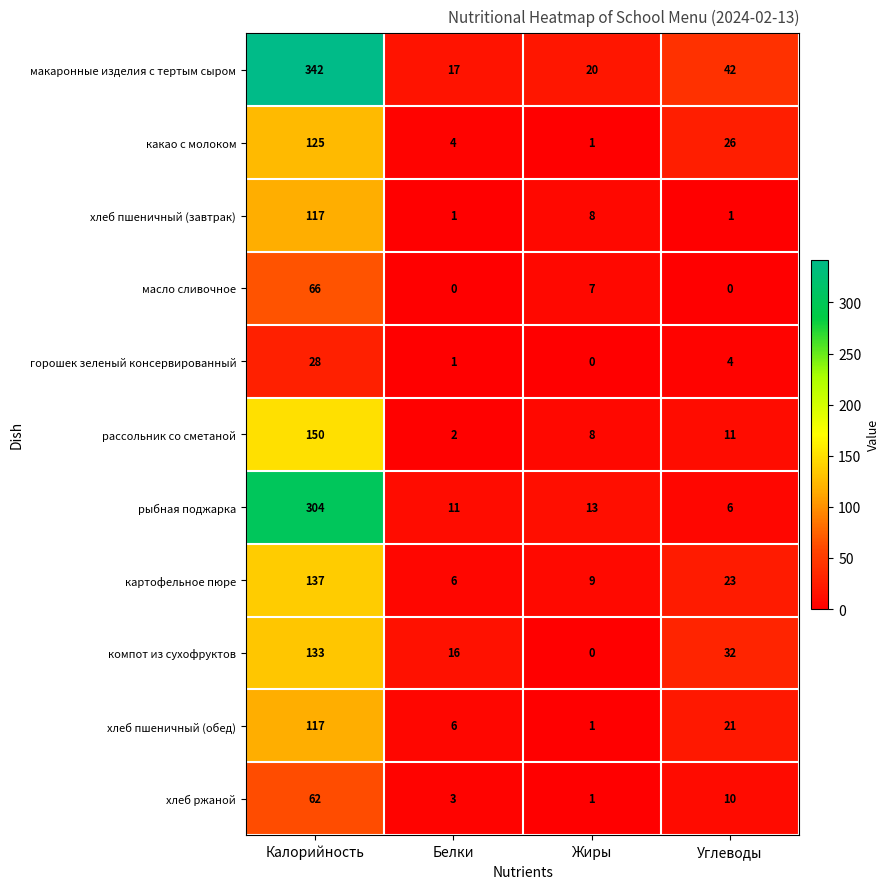

What is the total value across all series at Калорийность?

1581